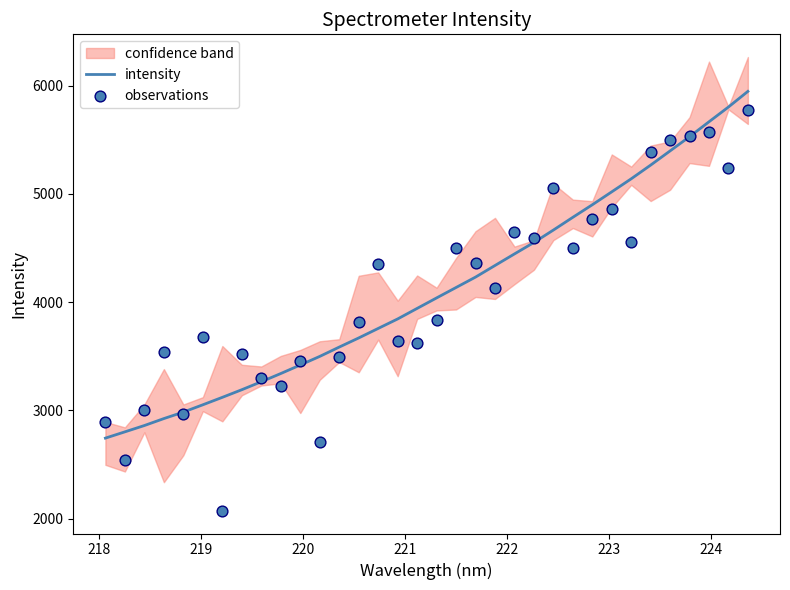

Which series has the largest total across all categories?

intensity